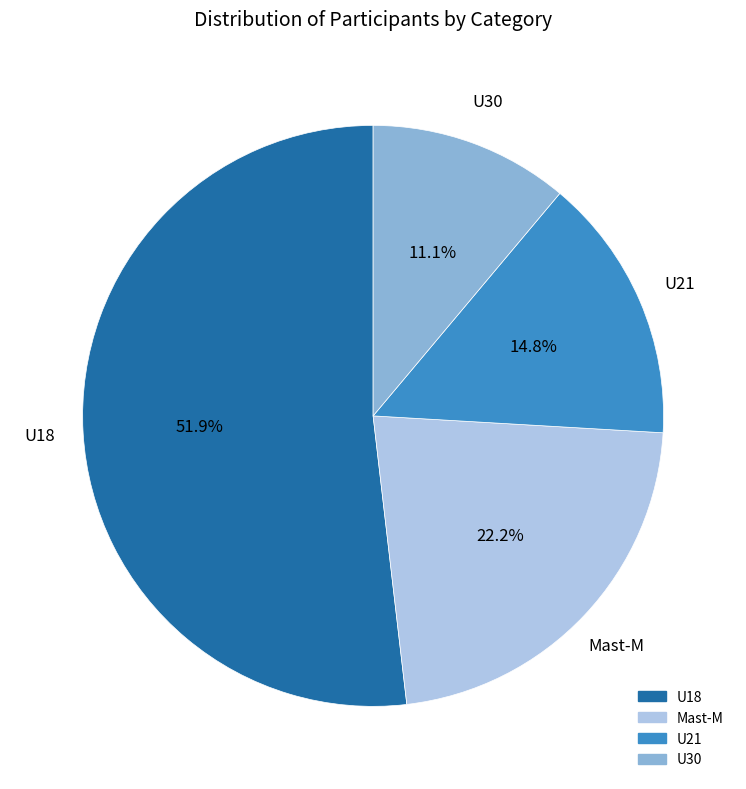

What percentage is the U18 slice, to the nearest percent?

52%